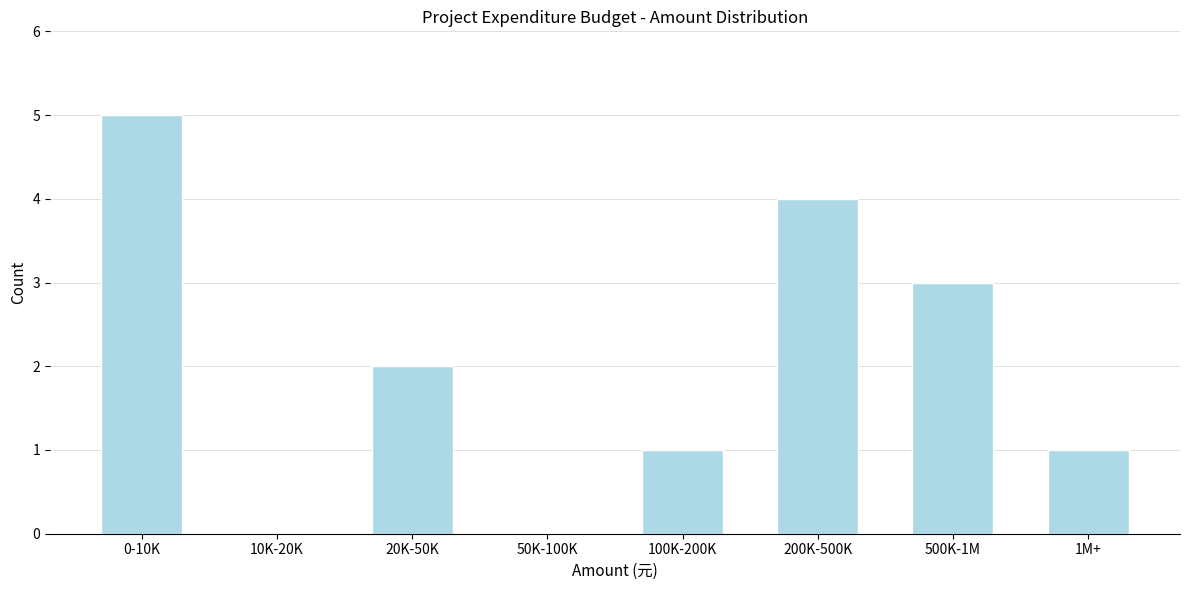

Reading right to left, transcribe all the data shown in this chart.

1M+=1	500K-1M=3	200K-500K=4	100K-200K=1	50K-100K=0	20K-50K=2	10K-20K=0	0-10K=5